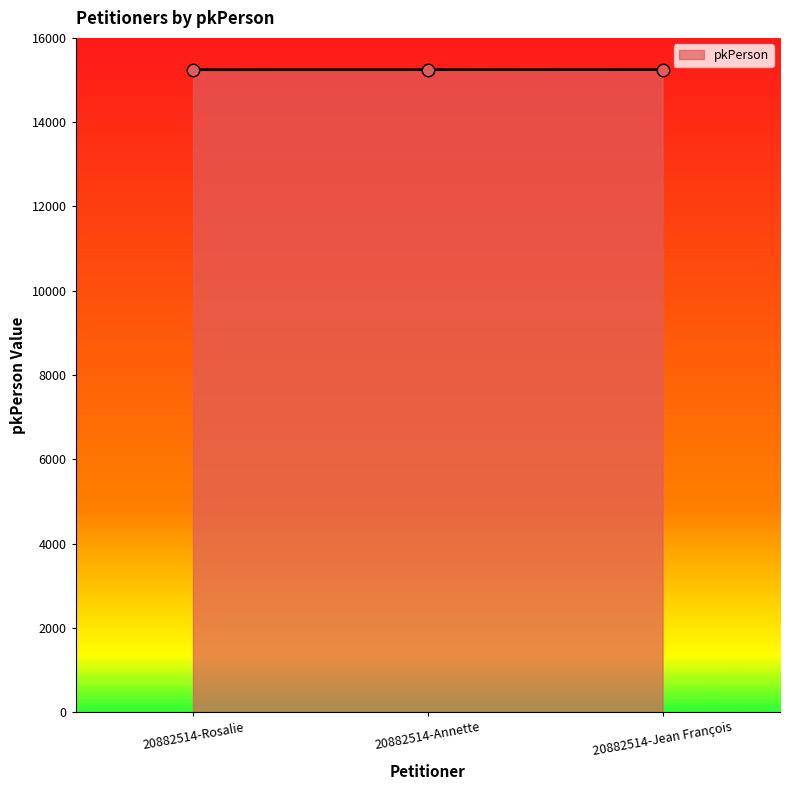

Approximately how many times larger is the value at 20882514-Jean François compared to 20882514-Annette?

1.0